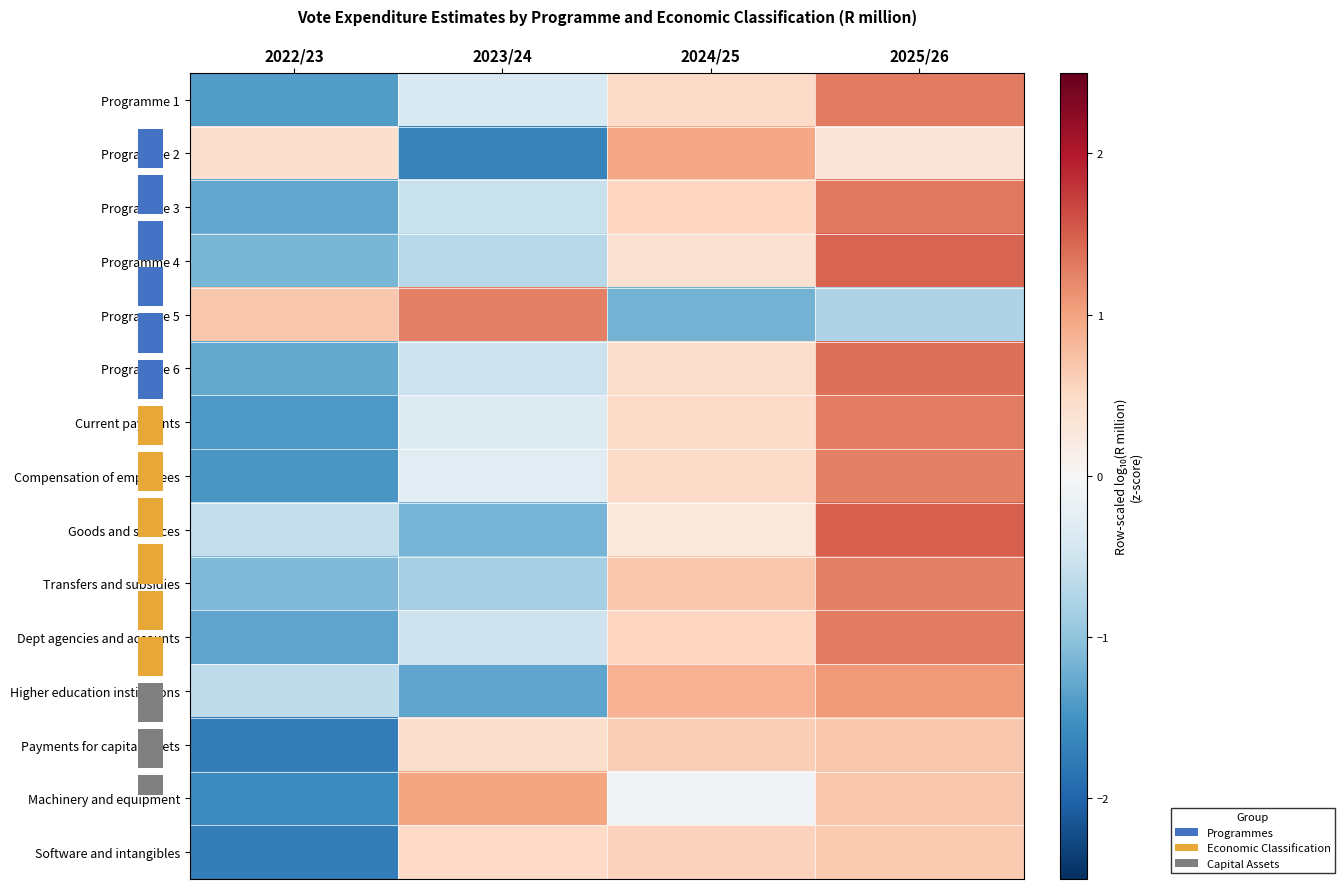

The Programme 2 series shows 0.4 at 2022/23. True or false?

True